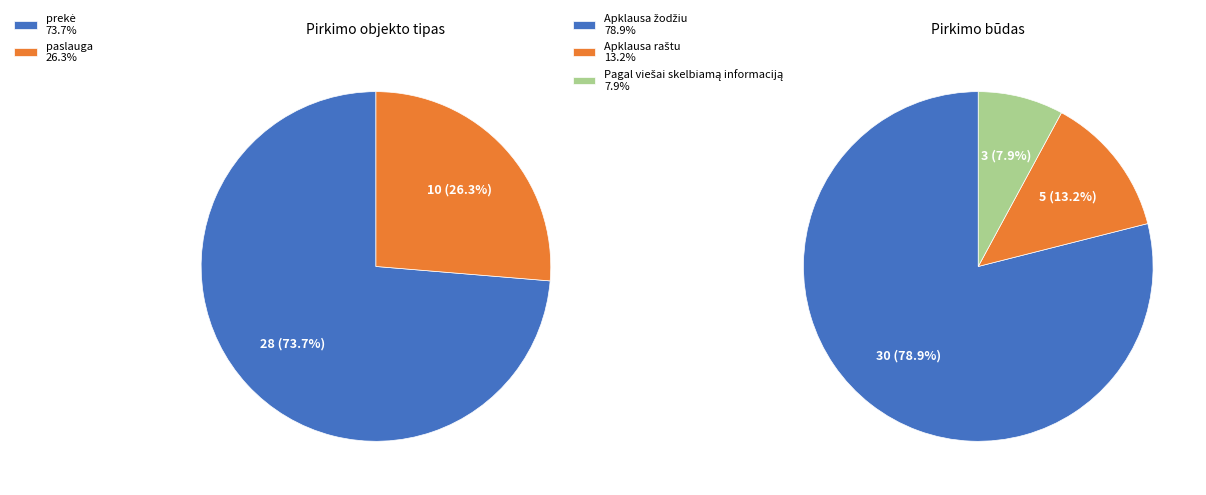

How many slices are in this pie chart?

2